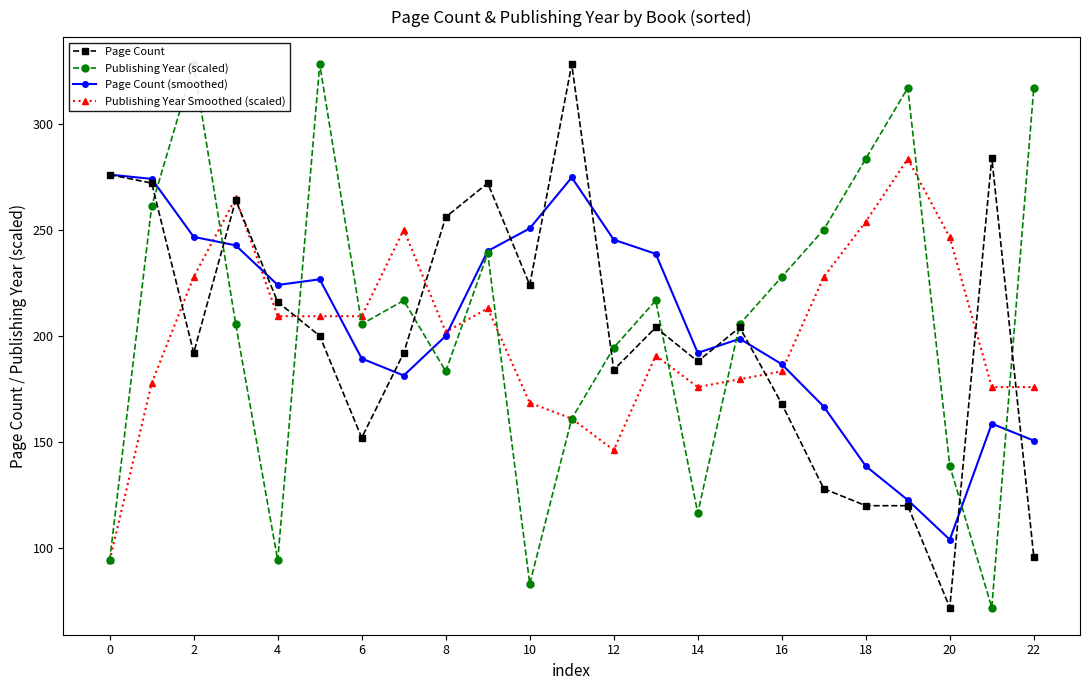

The value of Page Count at 6 is 262.0. True or false?

False